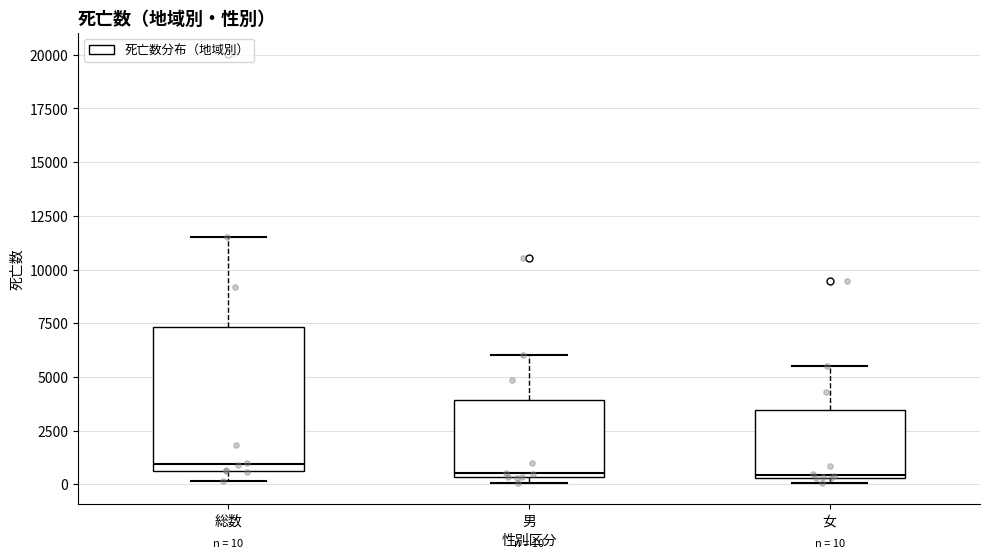

Which box is the tallest, from its lower edge to its upper edge?

総数